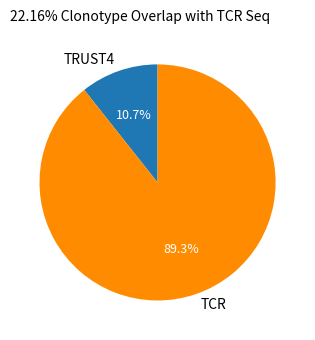

Between TCR and TRUST4, which is larger?

TCR